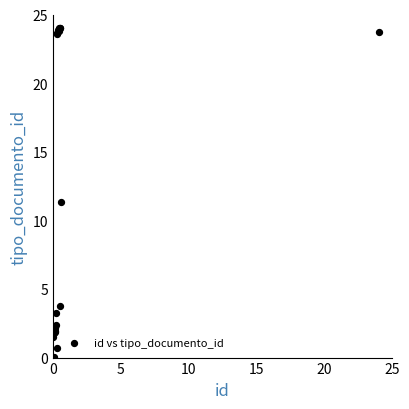

What Y value in the scatter plot is closest to 12?

11.3